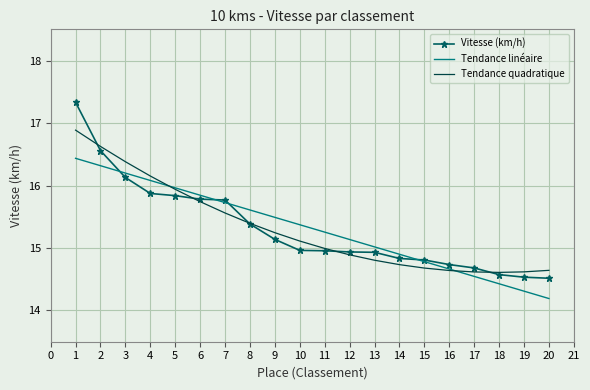

Which series has the widest spread of values?

Vitesse (km/h)